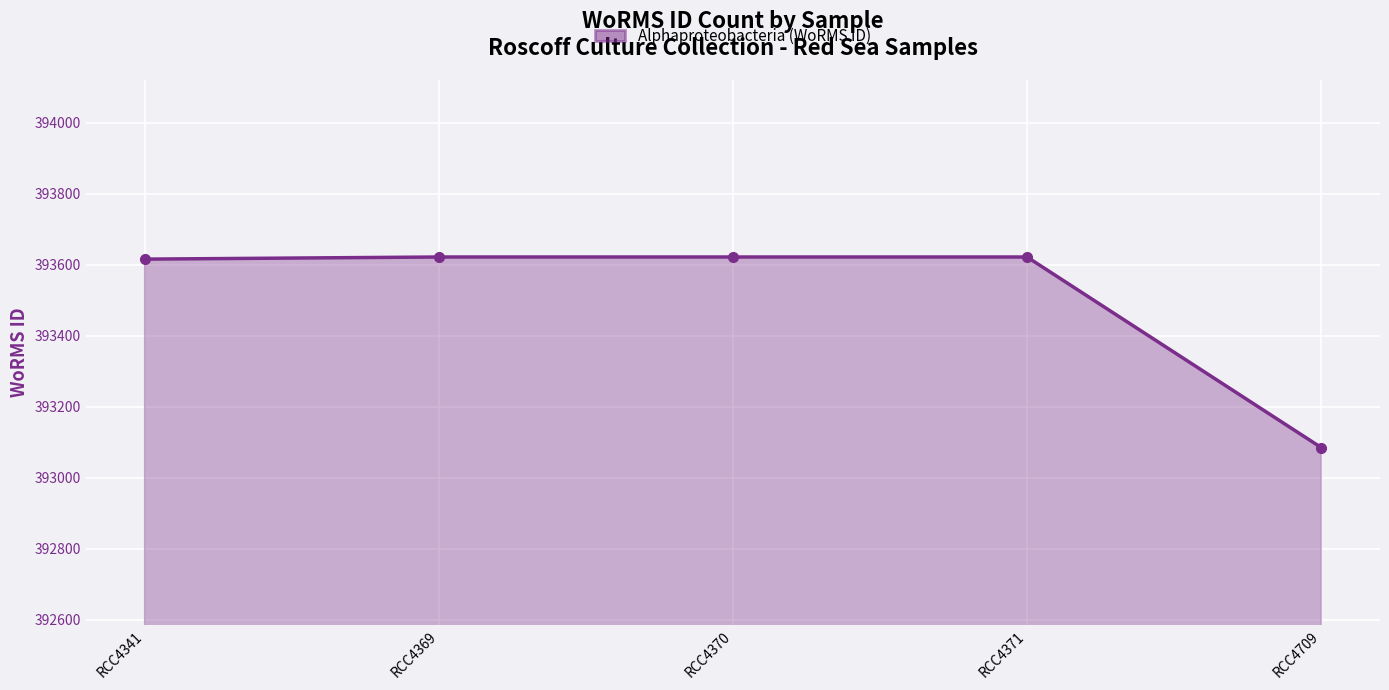

What is the sum of the values at RCC4341 and RCC4369?

787238